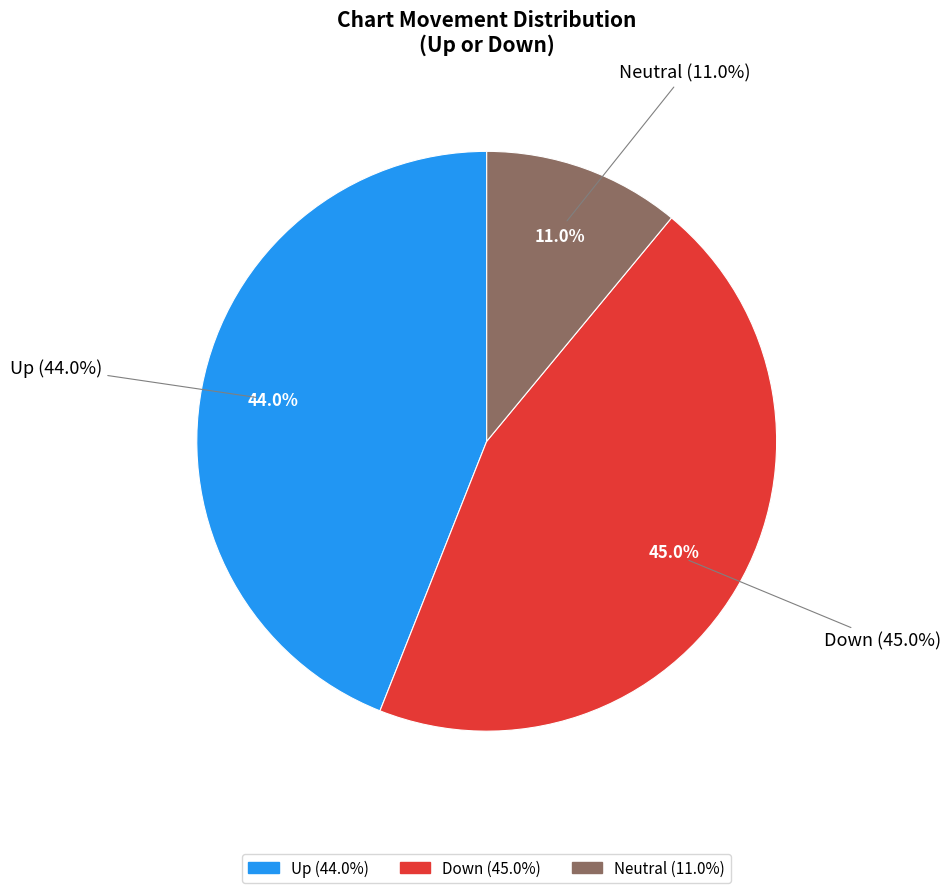

How many segments does this pie chart have?

3